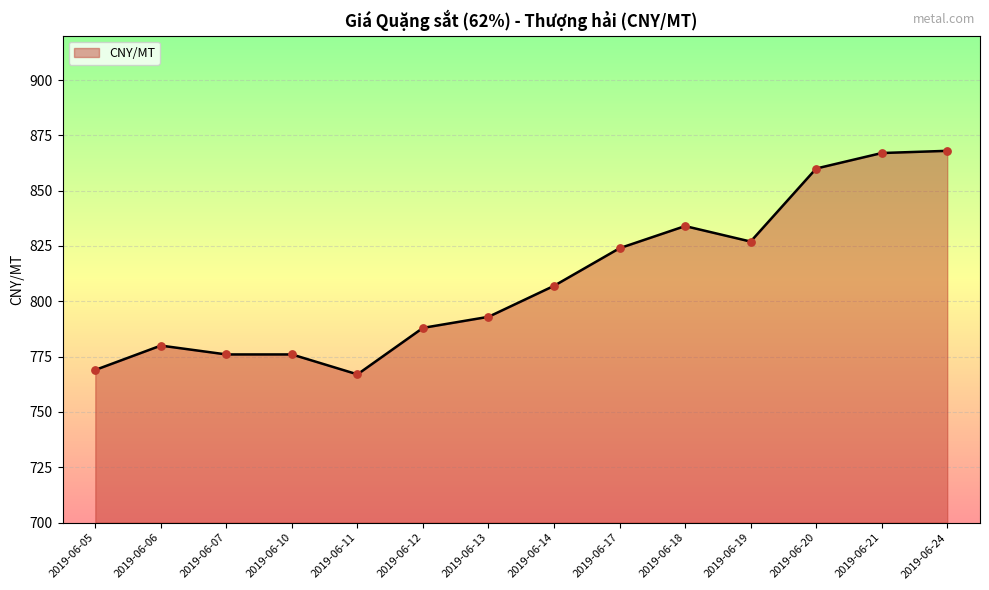

What is the change in value from 2019-06-11 to 2019-06-18?

+67